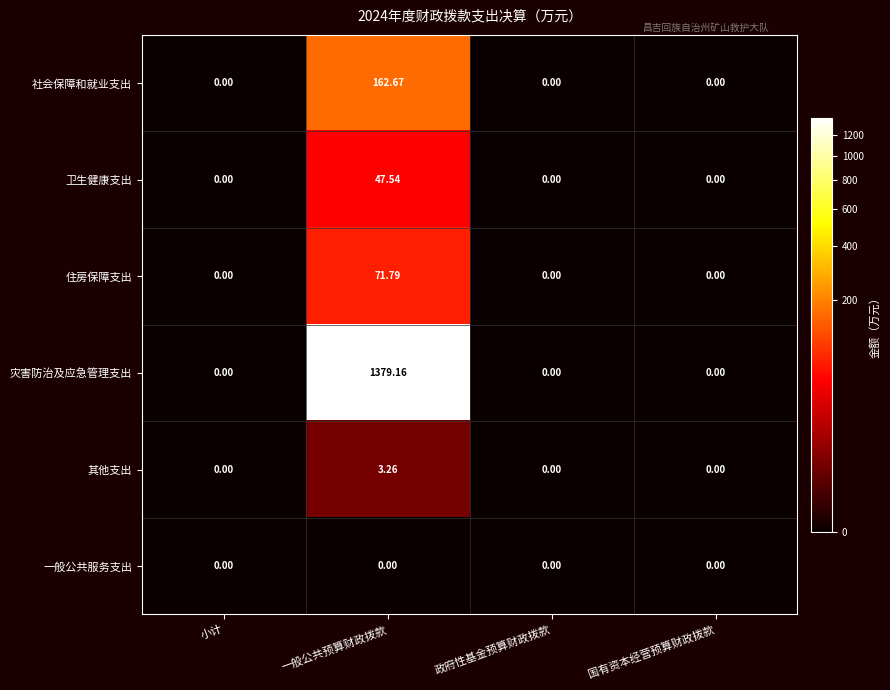

List the series in order of their peak value, highest first.

灾害防治及应急管理支出, 社会保障和就业支出, 住房保障支出, 卫生健康支出, 其他支出, 一般公共服务支出